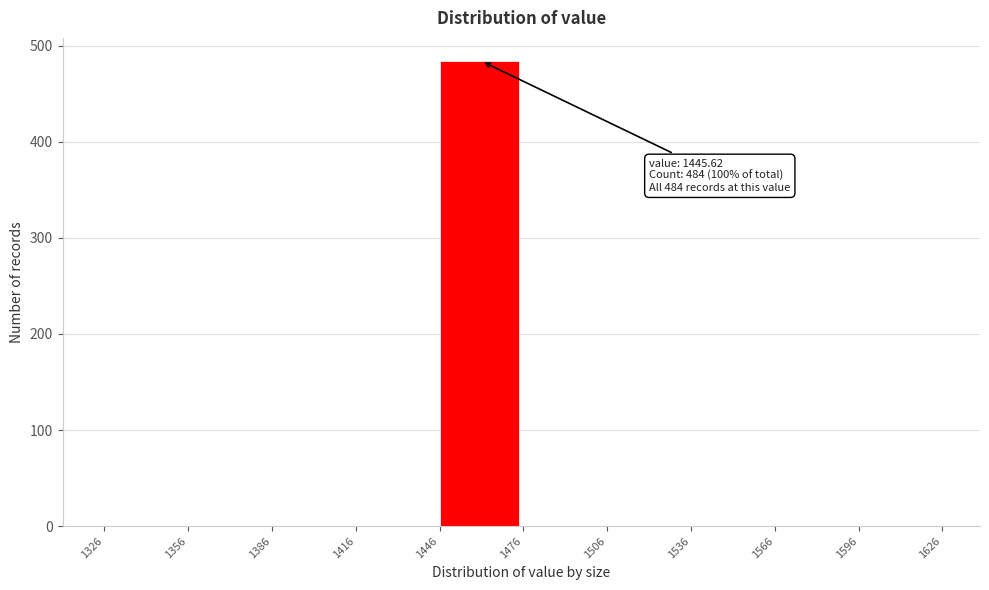

Over which range of the x-axis is the bar tallest?

1446 to 1476